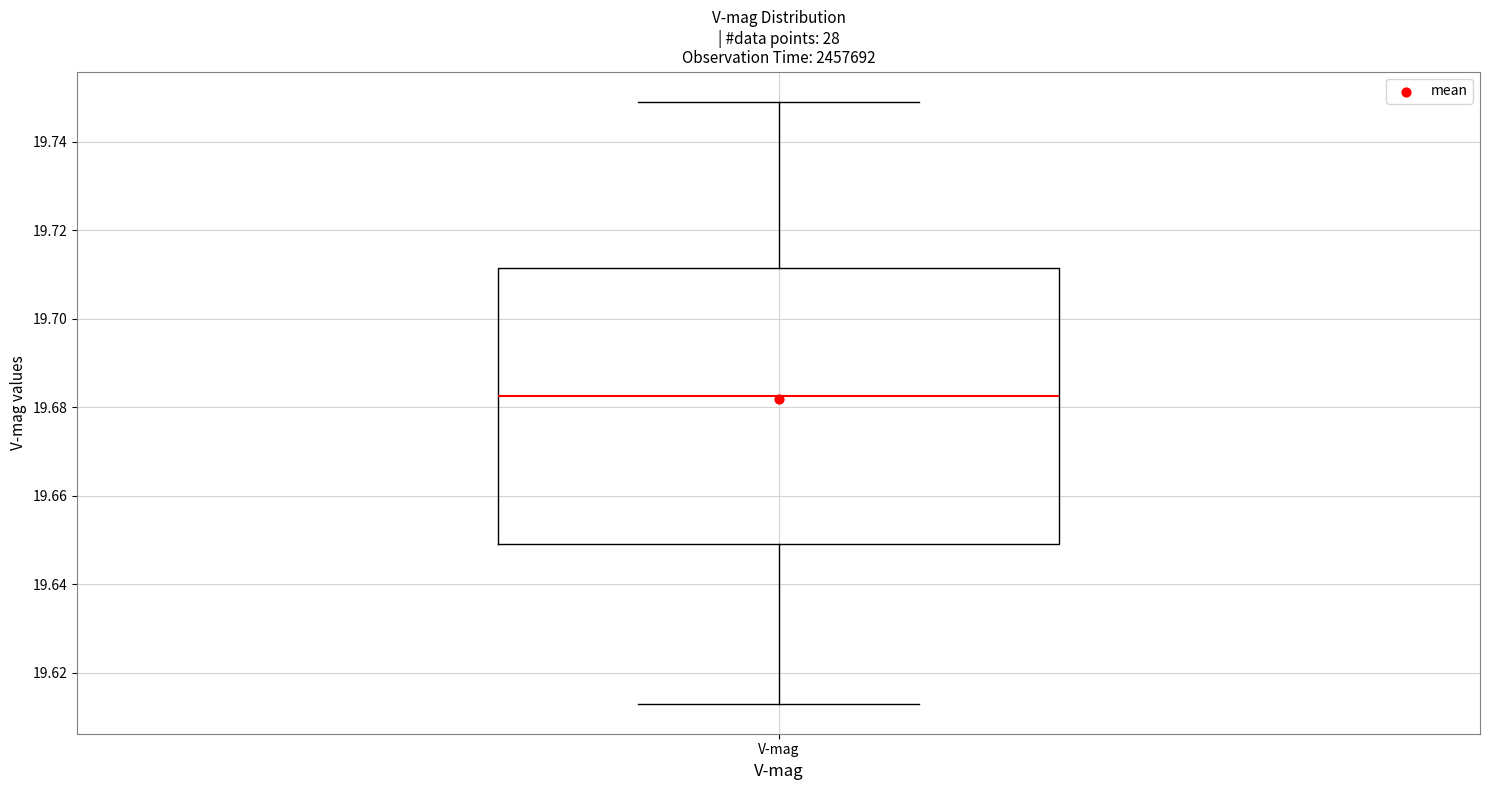

Read this box plot against the y-axis: the position of the median line, the range covered by the box, and the ends of both whiskers. The values are not printed on the chart, so give them approximately, as read against the axis.

median 19.682, box 19.650 to 19.712, whiskers 19.614 to 19.750